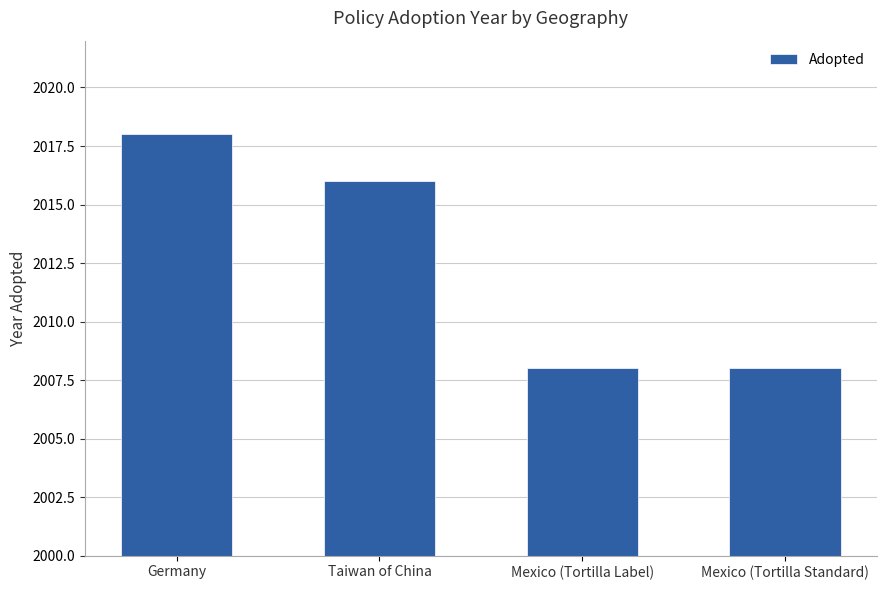

What is the difference between the maximum and minimum values?

10